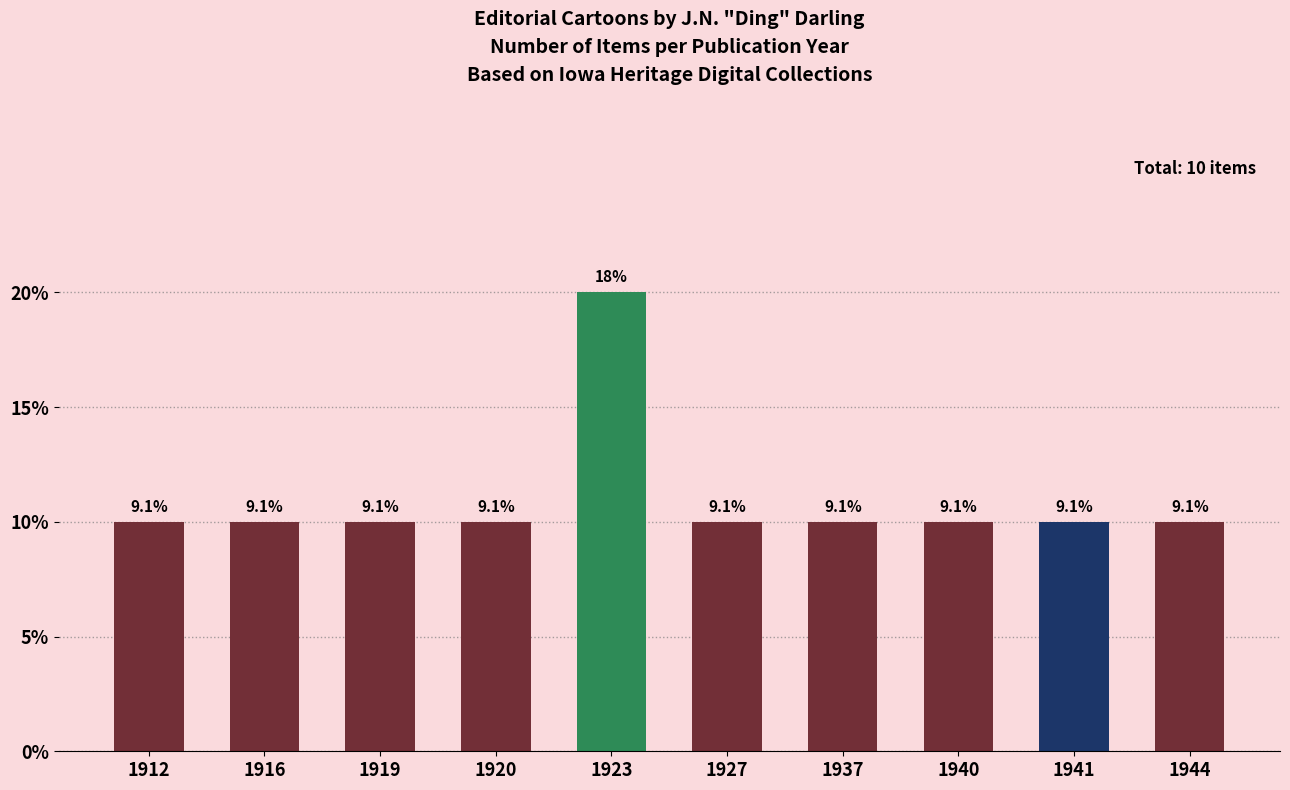

Does the chart contain any negative values?

No